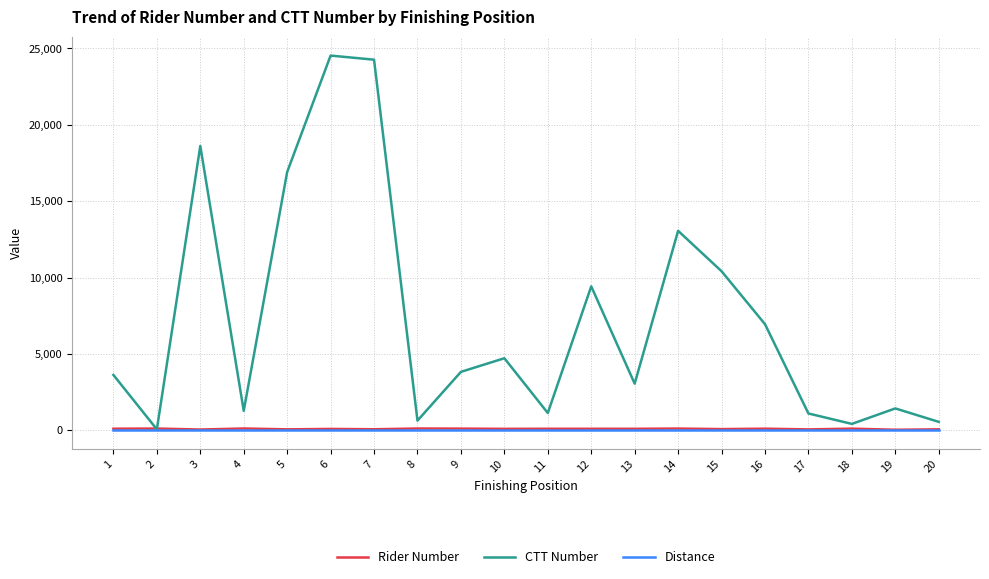

Which series has the widest spread of values?

CTT Number